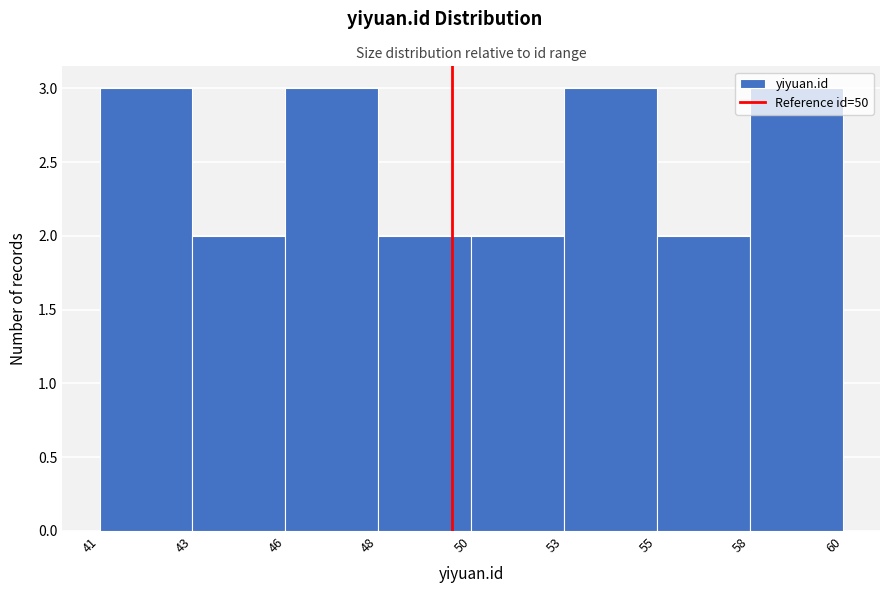

What is the sum of the values at 41 and 53?

6